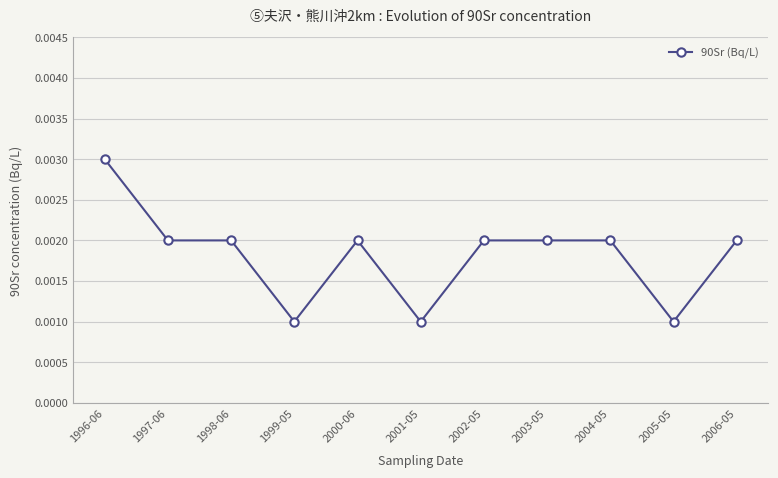

How many lines are shown in the chart?

1